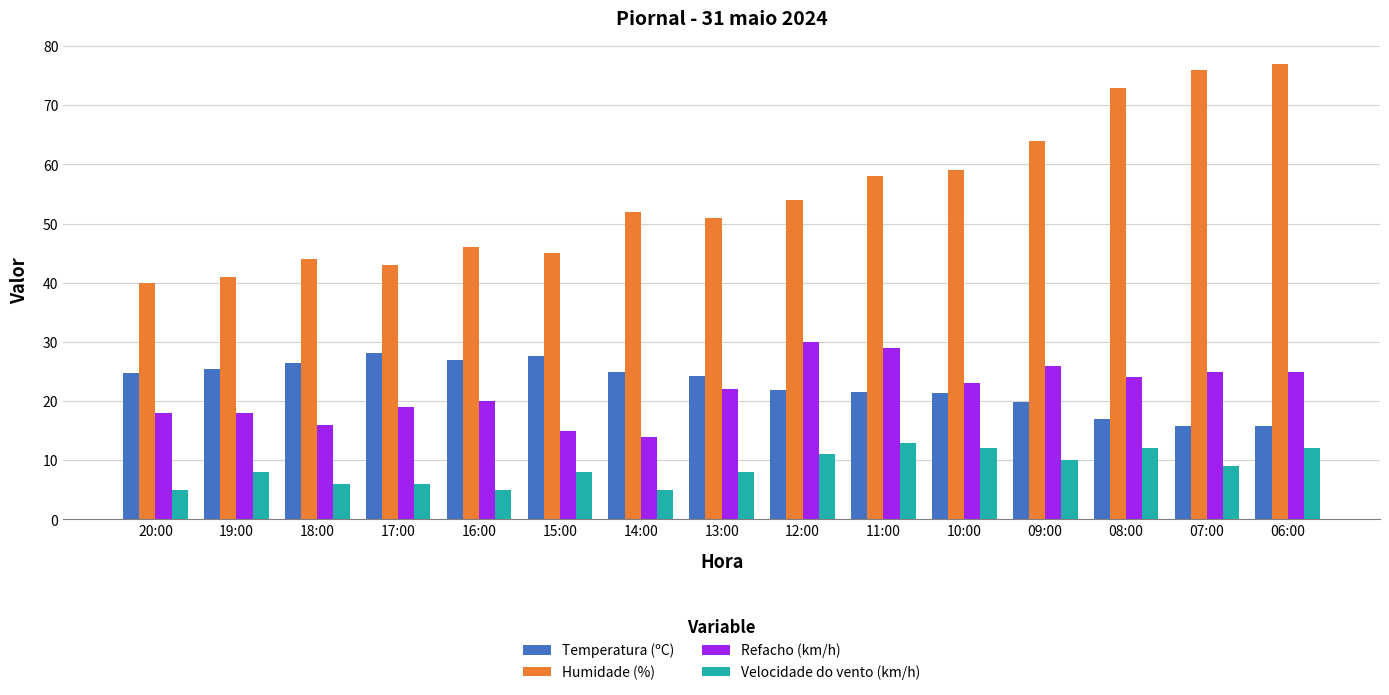

How many bars are there in total?

60